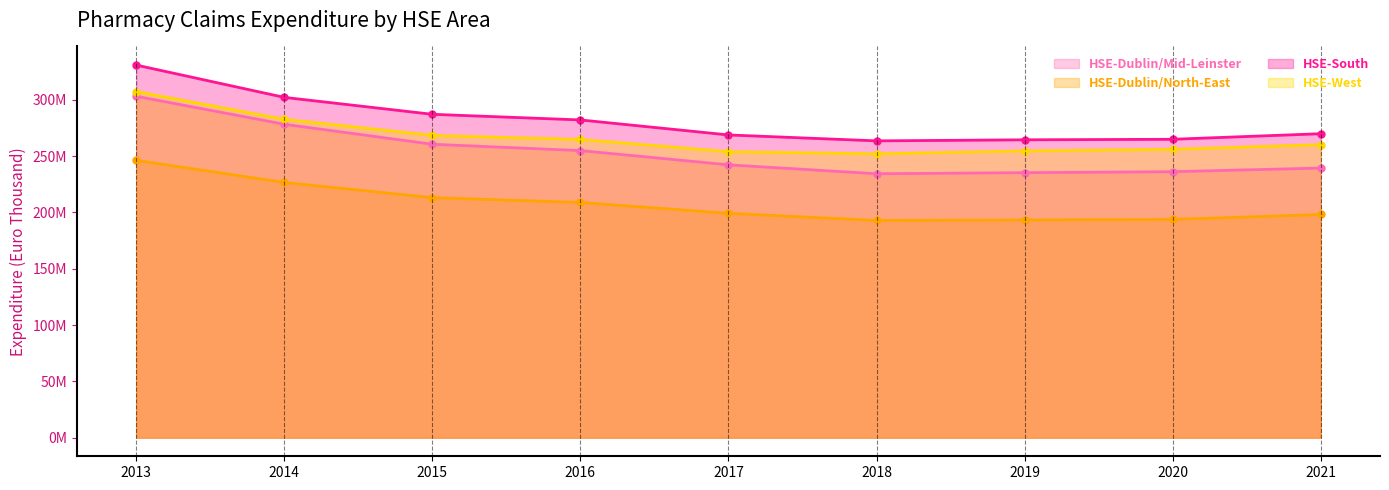

What is the difference between the highest and lowest values at 2019?

71129455